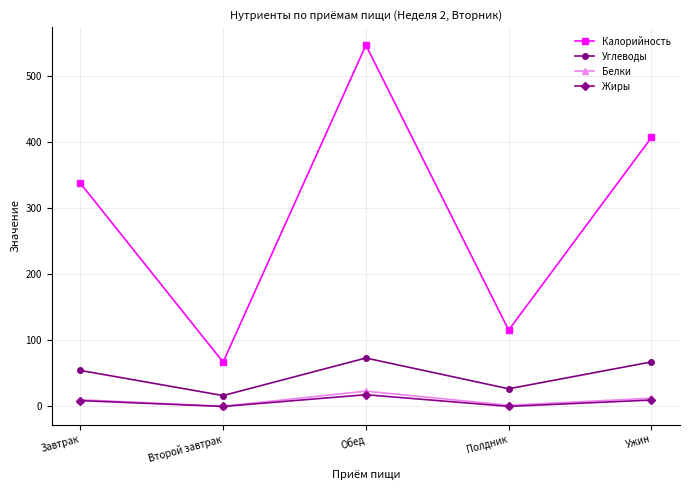

What is the sum of the Жиры values at Ужин and Завтрак?

18.6